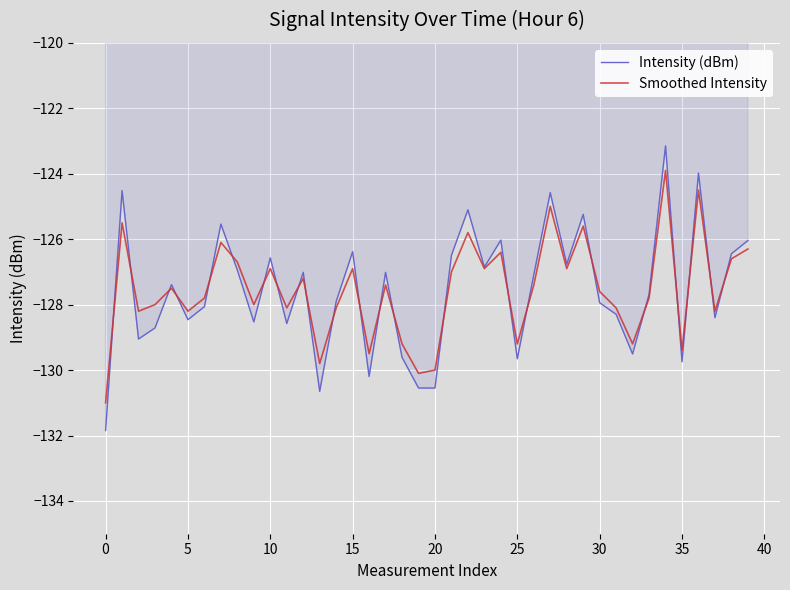

Which series has the largest range (max minus min)?

Intensity (dBm)